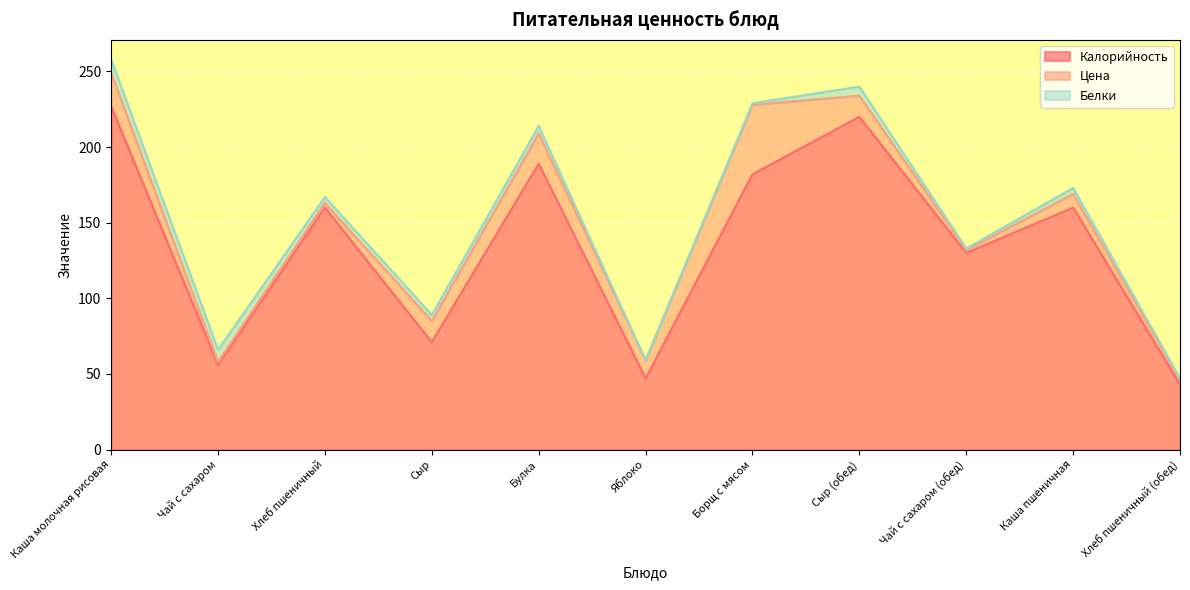

What are all the series names shown in the legend?

Калорийность, Цена, Белки